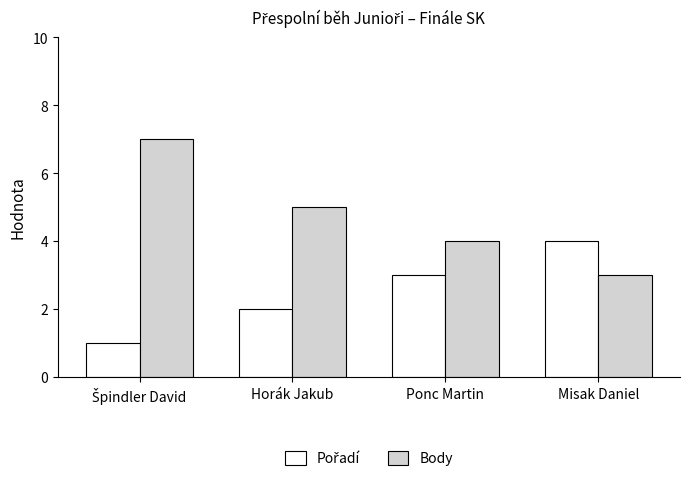

The Body series shows 4 at Ponc Martin. True or false?

True